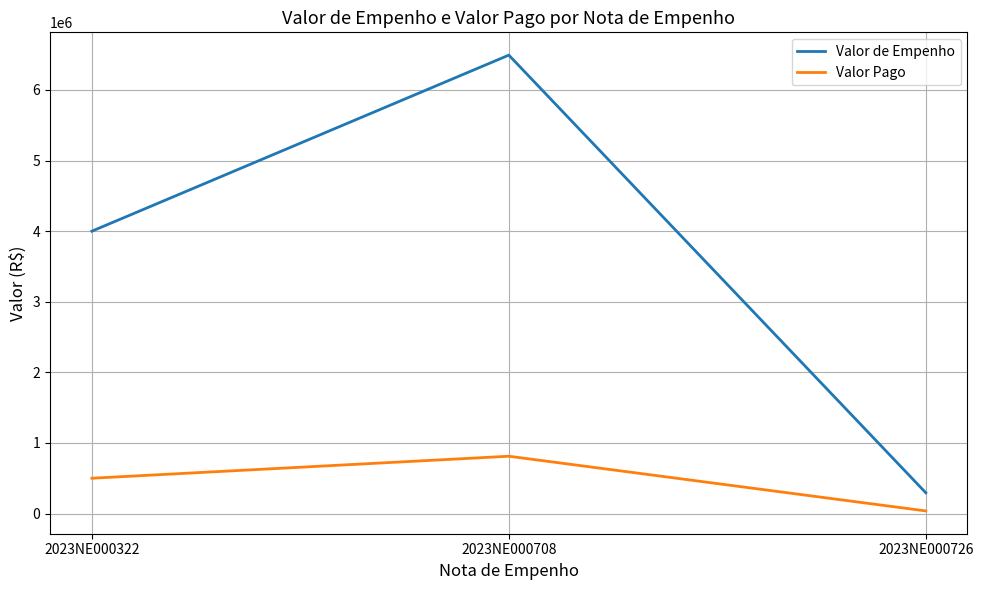

What is the difference between the maximum and minimum values in the Valor de Empenho series?

6199542.6